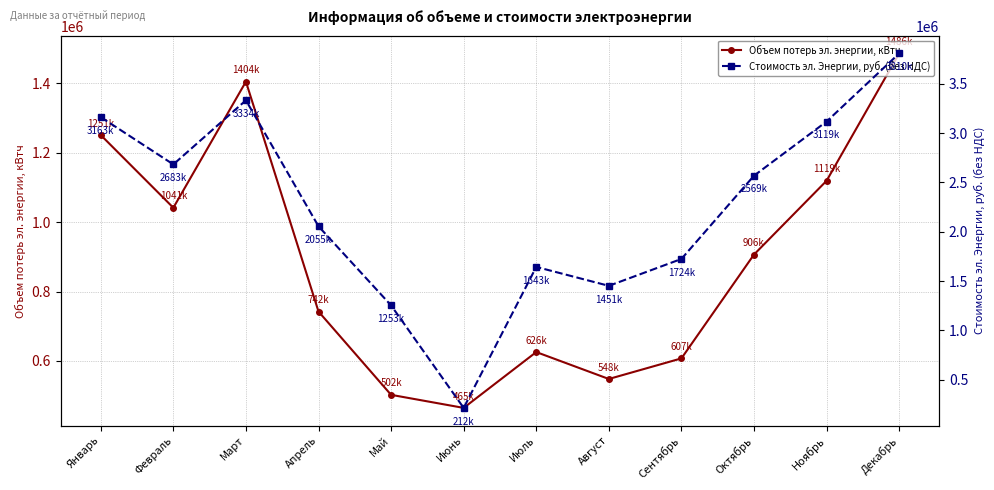

Reading left to right, transcribe all the data shown in this chart.

Объем потерь эл. энергии, кВтч: Январь=1250536.0	Февраль=1041241.0	Март=1404415.0	Апрель=742356.0	Май=502478.0	Июнь=464855.0	Июль=625649.0	Август=548133.0	Сентябрь=607435.0	Октябрь=906469.0	Ноябрь=1118936.0	Декабрь=1485680.0
Стоимость эл. Энергии, руб. (без НДС): Январь=3163146.7	Февраль=2683447.3	Март=3334050.7	Апрель=2055145.9	Май=1252528.7	Июнь=212154.1	Июль=1643044.2	Август=1451017.7	Сентябрь=1723979.4	Октябрь=2568841.1	Ноябрь=3118755.7	Декабрь=3810103.9